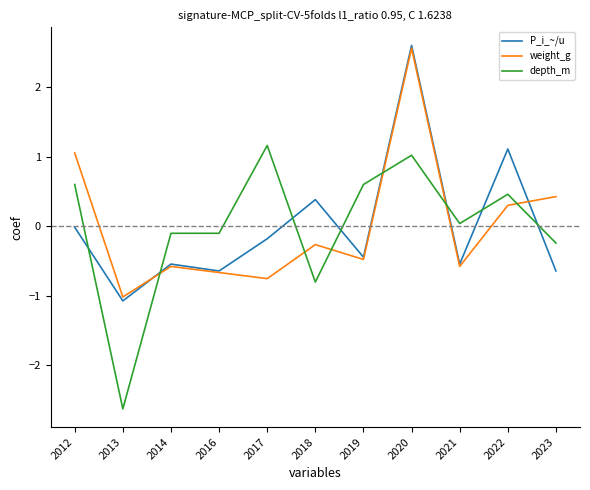

Where is depth_m nearest to the value 0?

2021